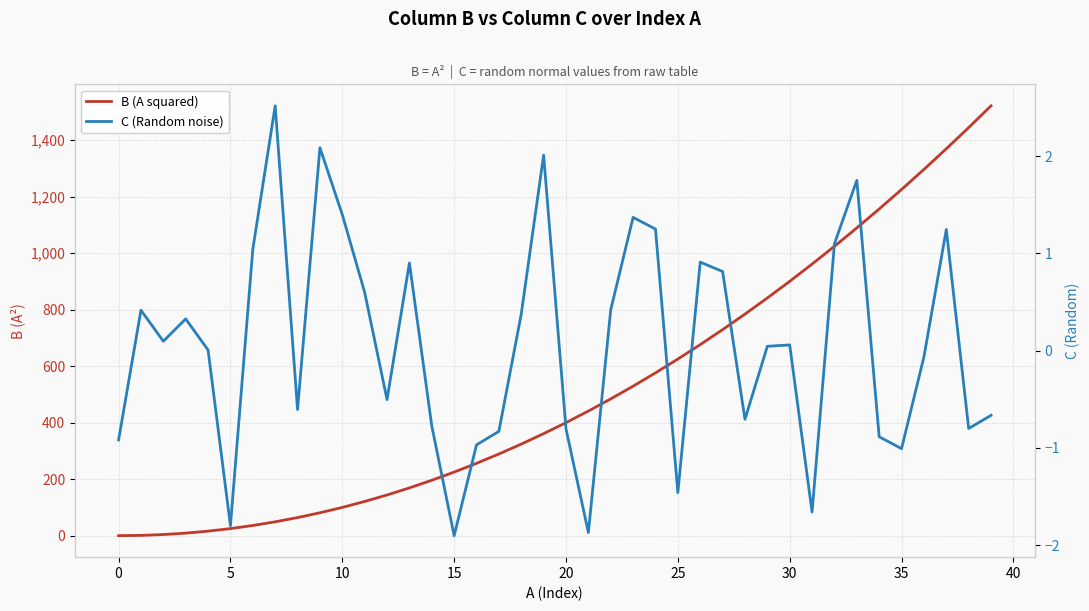

True or false: B (A squared) and C (Random noise) cross at least once.

False